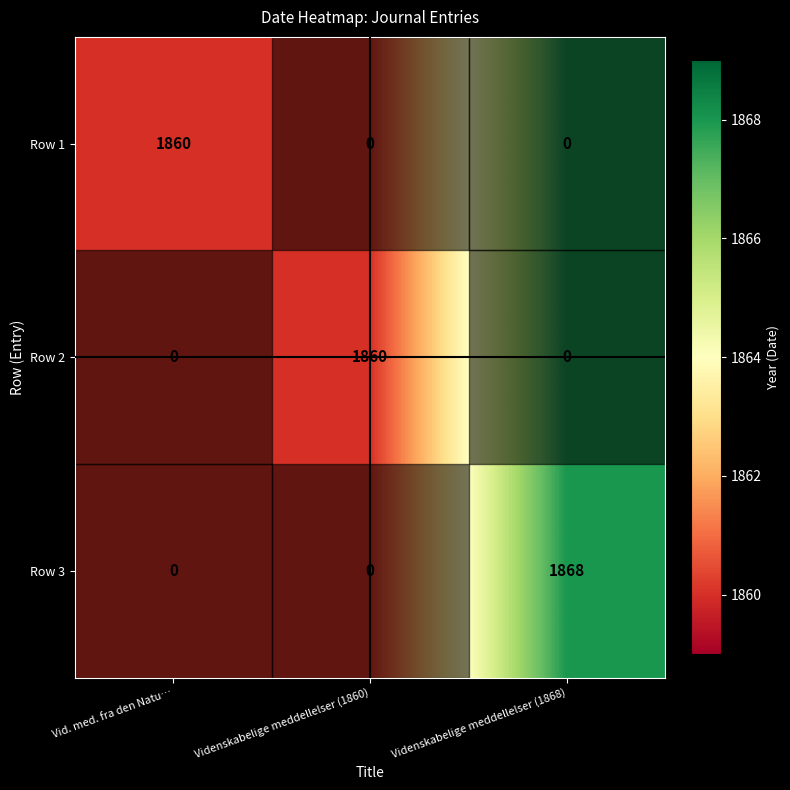

Which category has the highest value in the Row 3 series?

Videnskabelige meddellelser (1868)